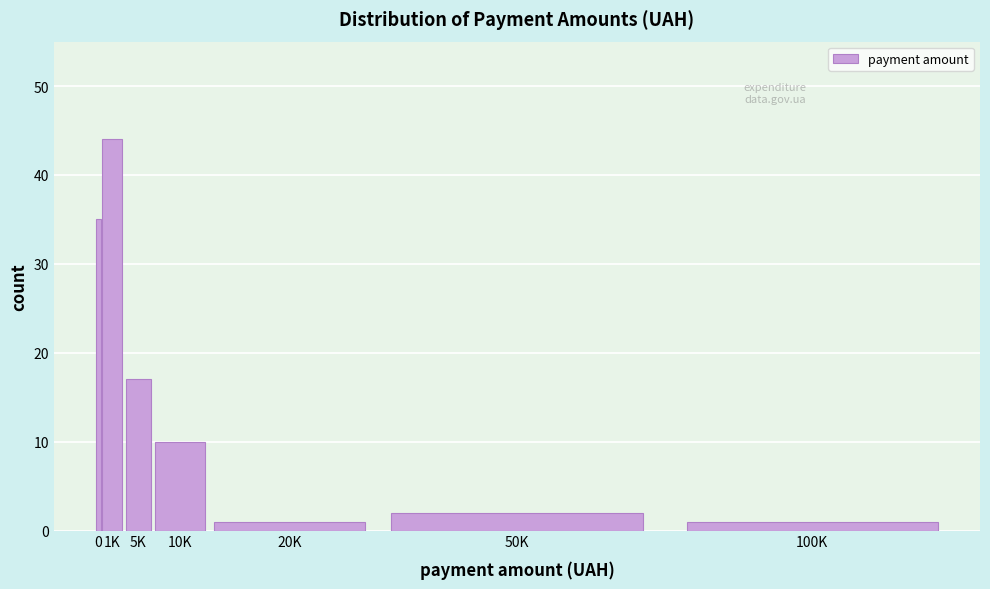

Reading left to right, extract all data points from this chart.

35	44	17	10	1	2	1